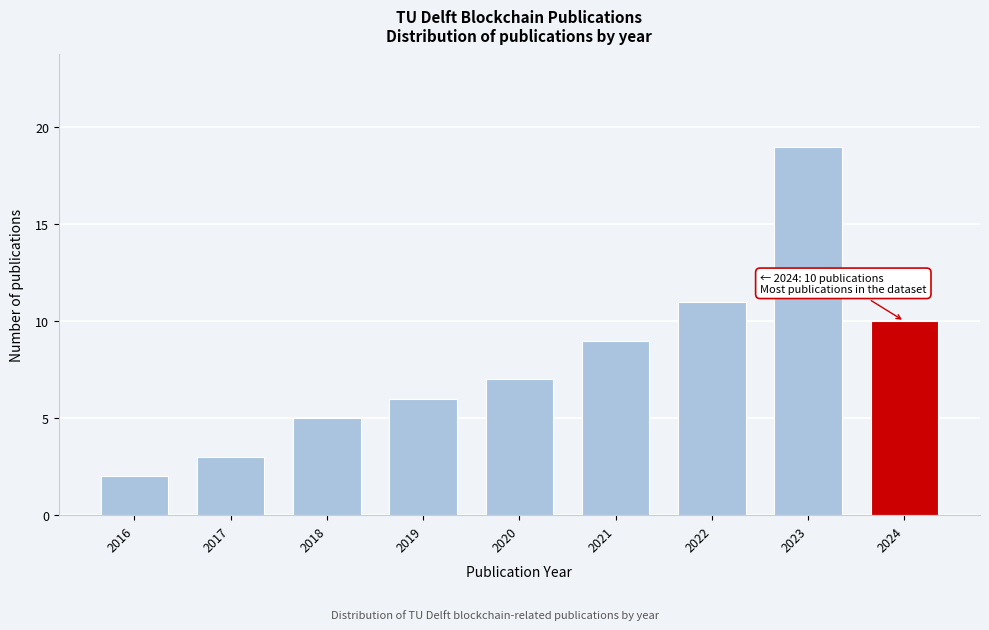

Reading left to right, what are all the values shown in this chart?

2016=2	2017=3	2018=5	2019=6	2020=7	2021=9	2022=11	2023=19	2024=10